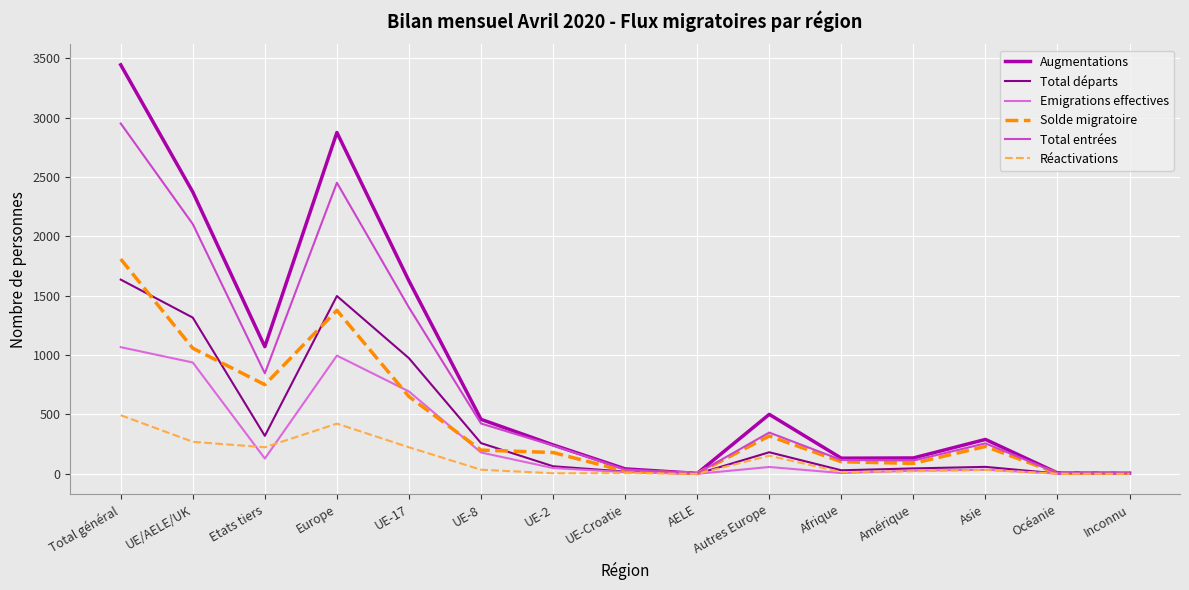

Rank the series by their maximum value, from lowest to highest.

Réactivations, Emigrations effectives, Total départs, Solde migratoire, Total entrées, Augmentations